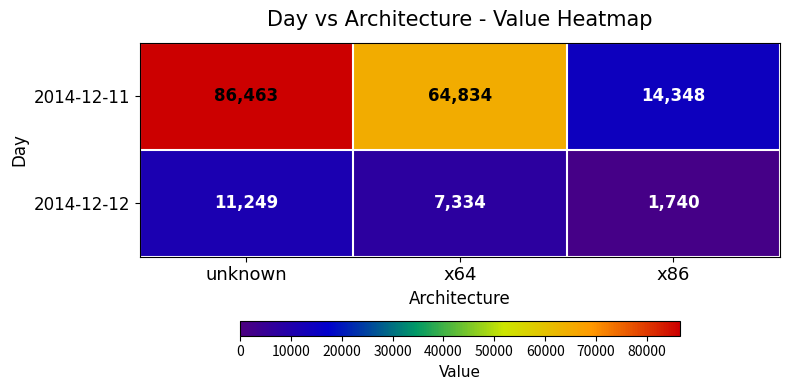

How many series are shown in this chart?

2